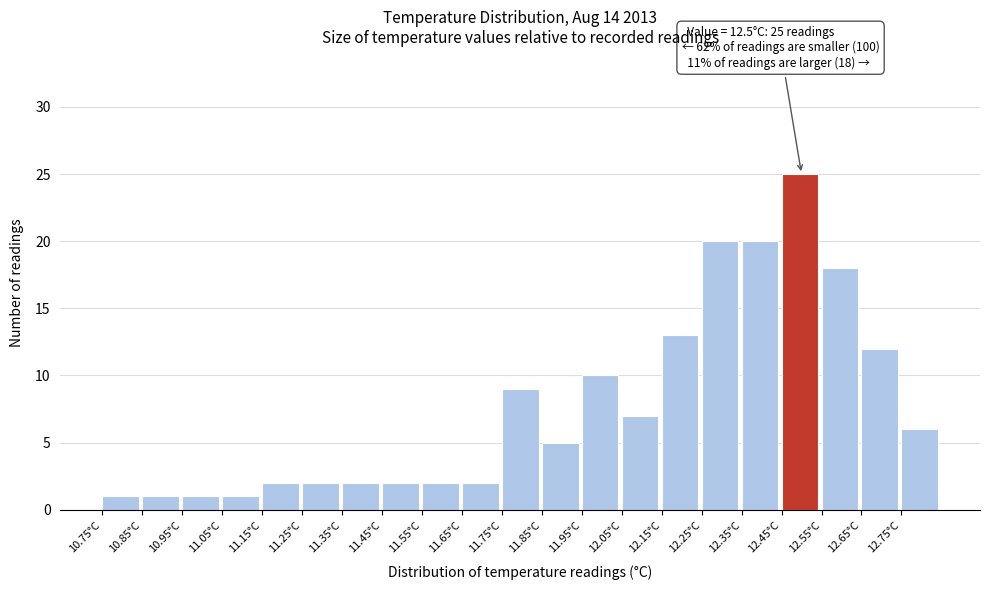

Which range on the x-axis has the tallest bar?

12.45 to 12.55